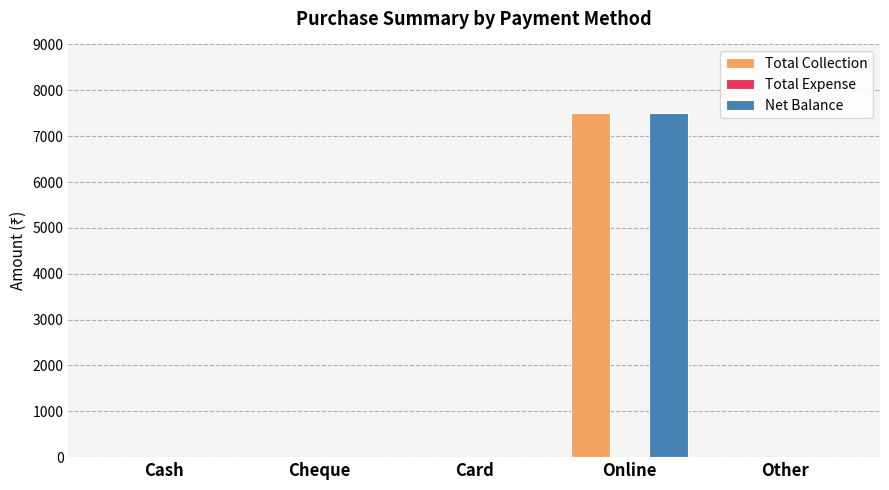

True or false: Total Collection has a value of 2390 at Other.

False